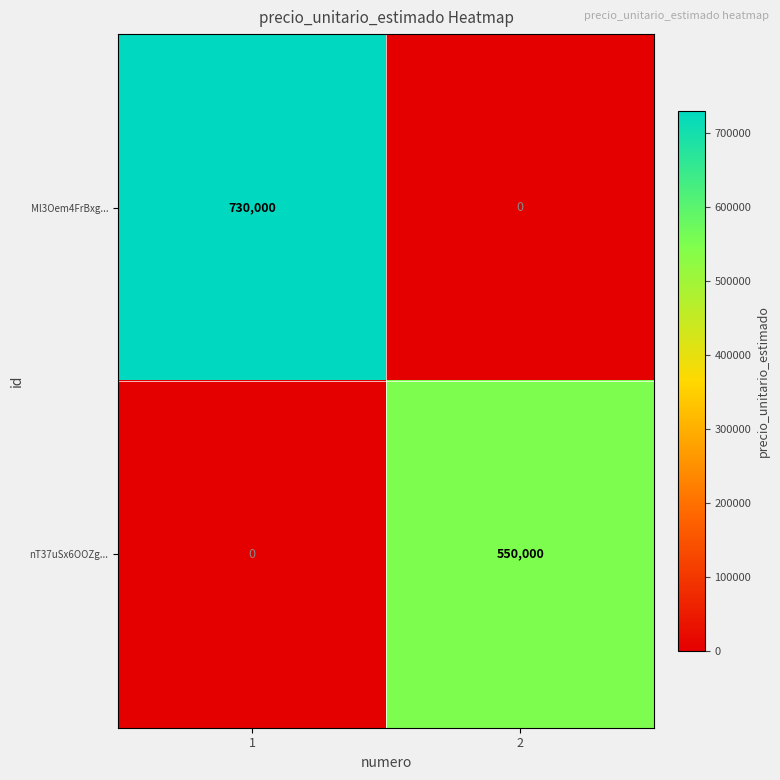

What is the sum of the nT37uSx6OOZg... values at 1 and 2?

550000